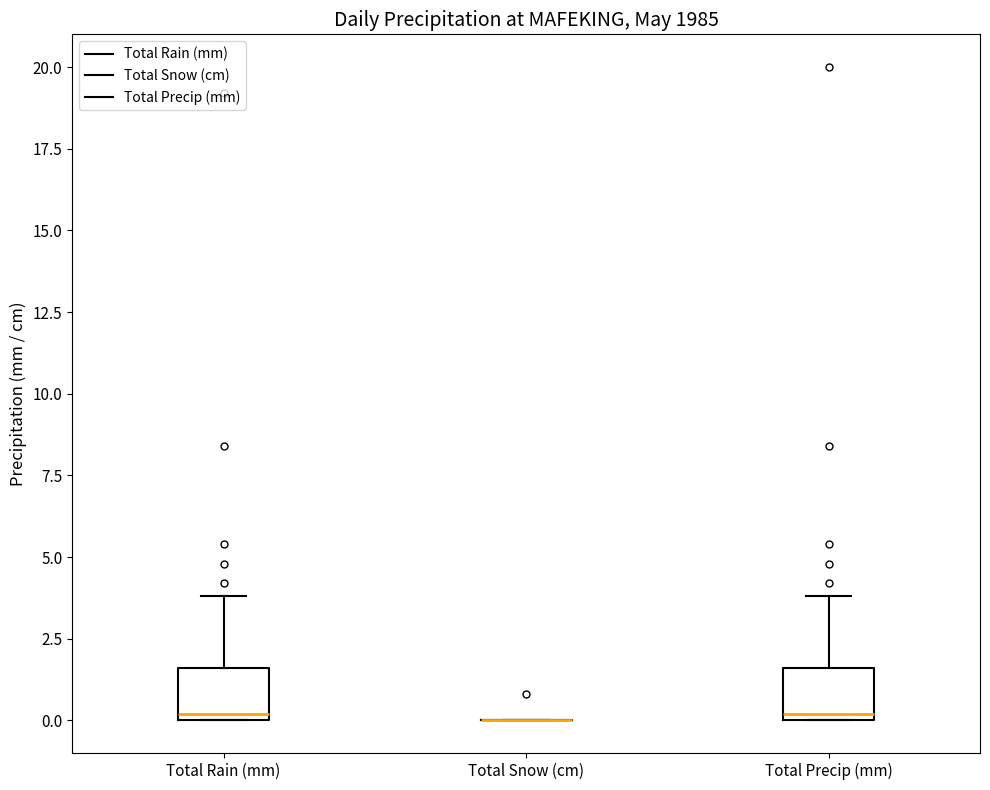

Reading left to right, read every box against the y-axis: the position of its median line, the range the box covers, and the ends of its whiskers. The values are not printed on the chart, so give them approximately, as read against the axis.

Total Rain (mm): median 0.0 (just above the box's lower edge), box 0.0 to 1.5, whiskers 0.0 to 4.0
Total Snow (cm): box collapsed to a line at 0.0, whiskers 0.0 to 0.0
Total Precip (mm): median 0.0 (just above the box's lower edge), box 0.0 to 1.5, whiskers 0.0 to 4.0